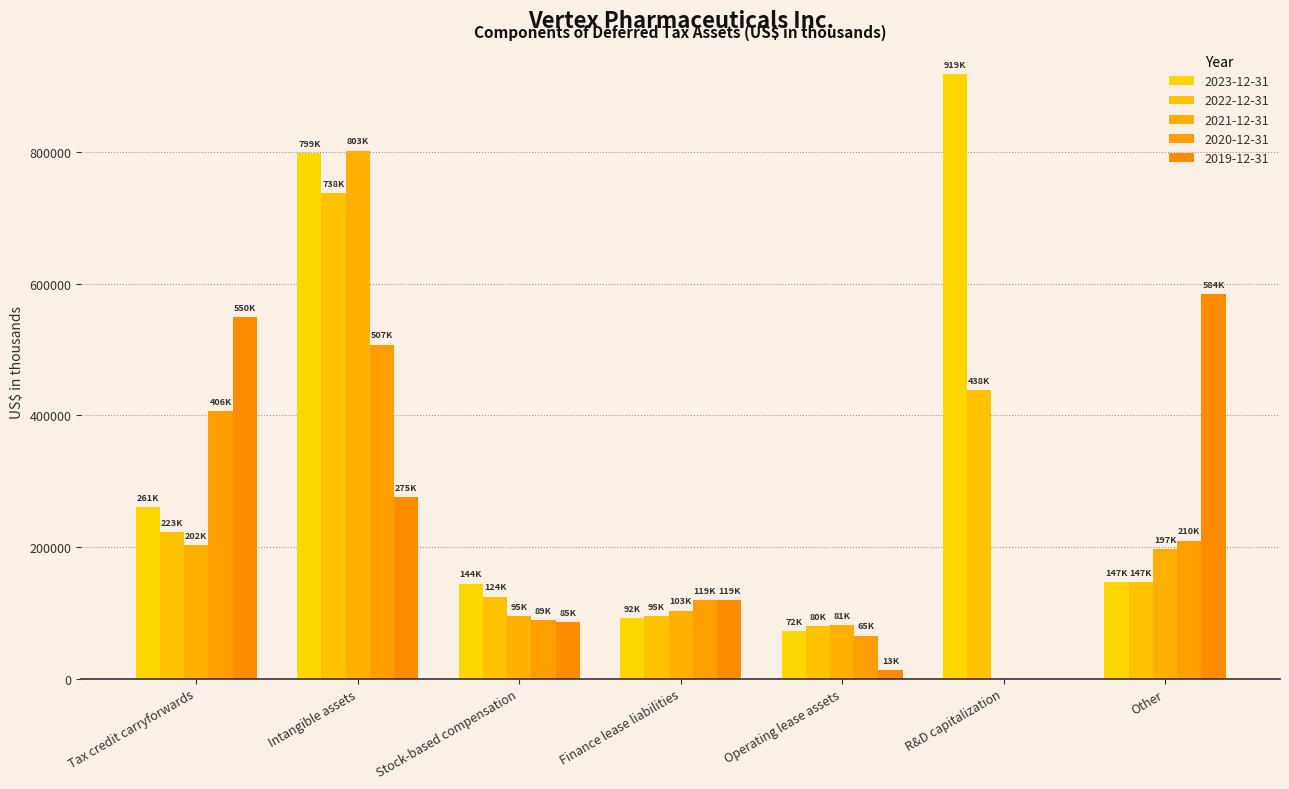

What is the greatest value displayed?

919300